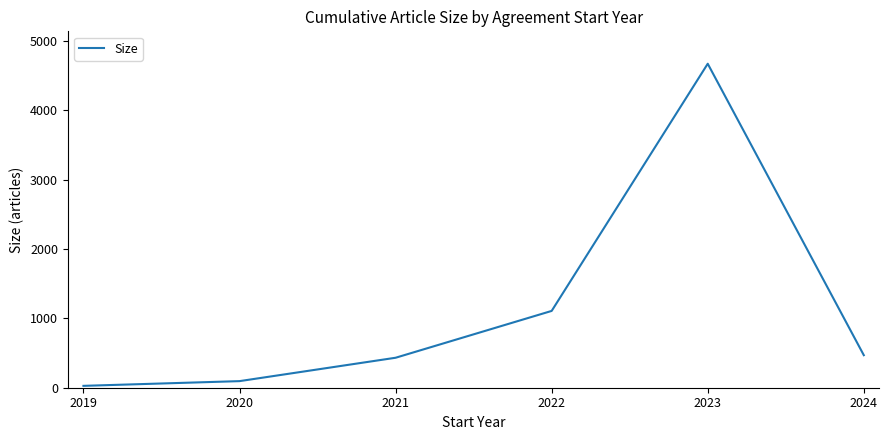

Does the chart display data point markers on the line(s)?

No